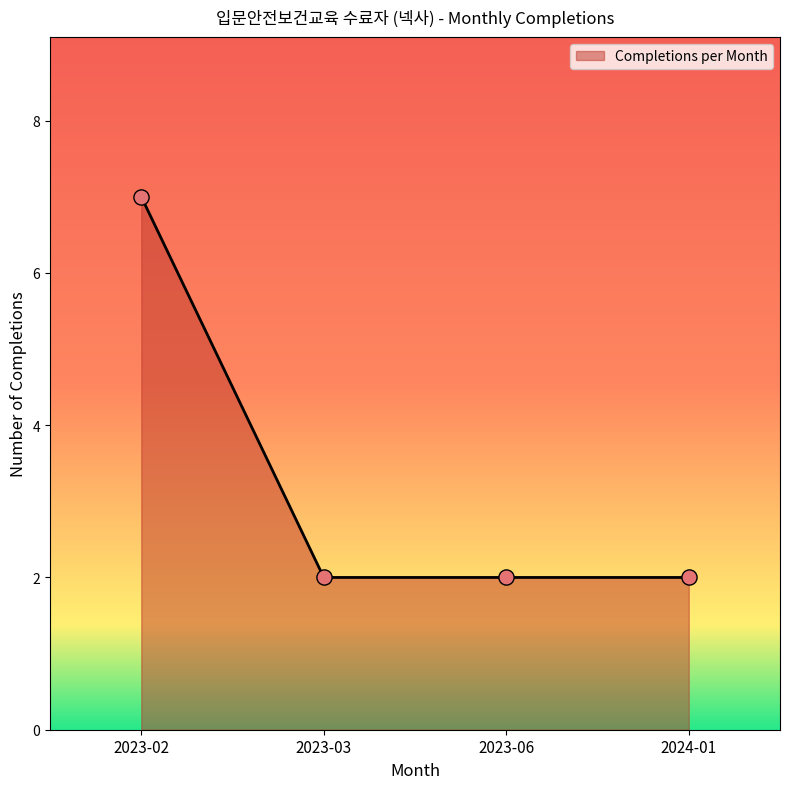

What is the change in value from 2023-02 to 2023-03?

-5